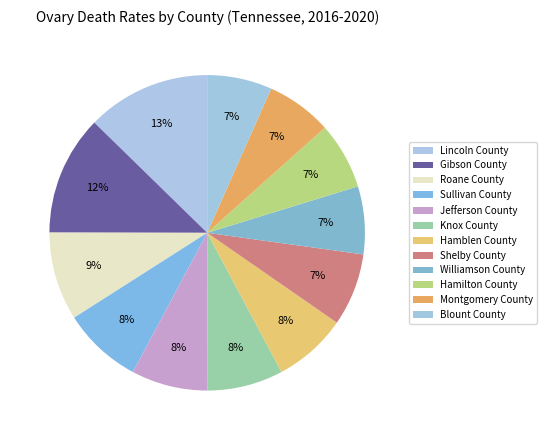

Which category has the biggest portion of the pie?

Lincoln County